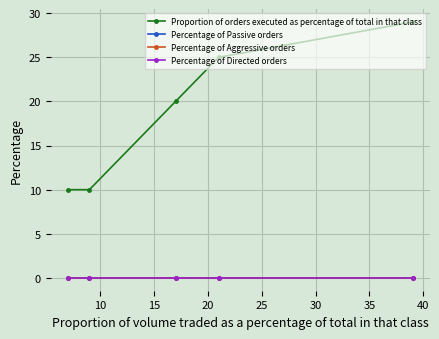

True or false: Percentage of Passive orders and Proportion of orders executed as percentage of total in that class intersect in this chart.

False